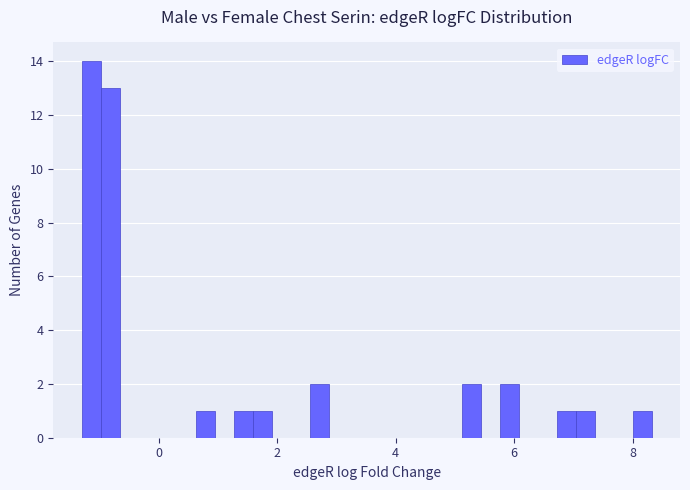

Read against the x-axis, roughly where is the centre of the tallest bar?

-1.2